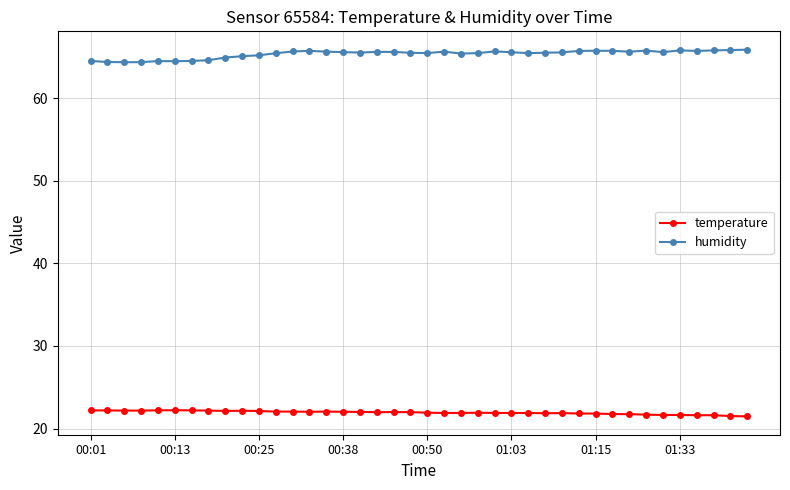

Rank the series by their average value, from highest to lowest.

humidity, temperature